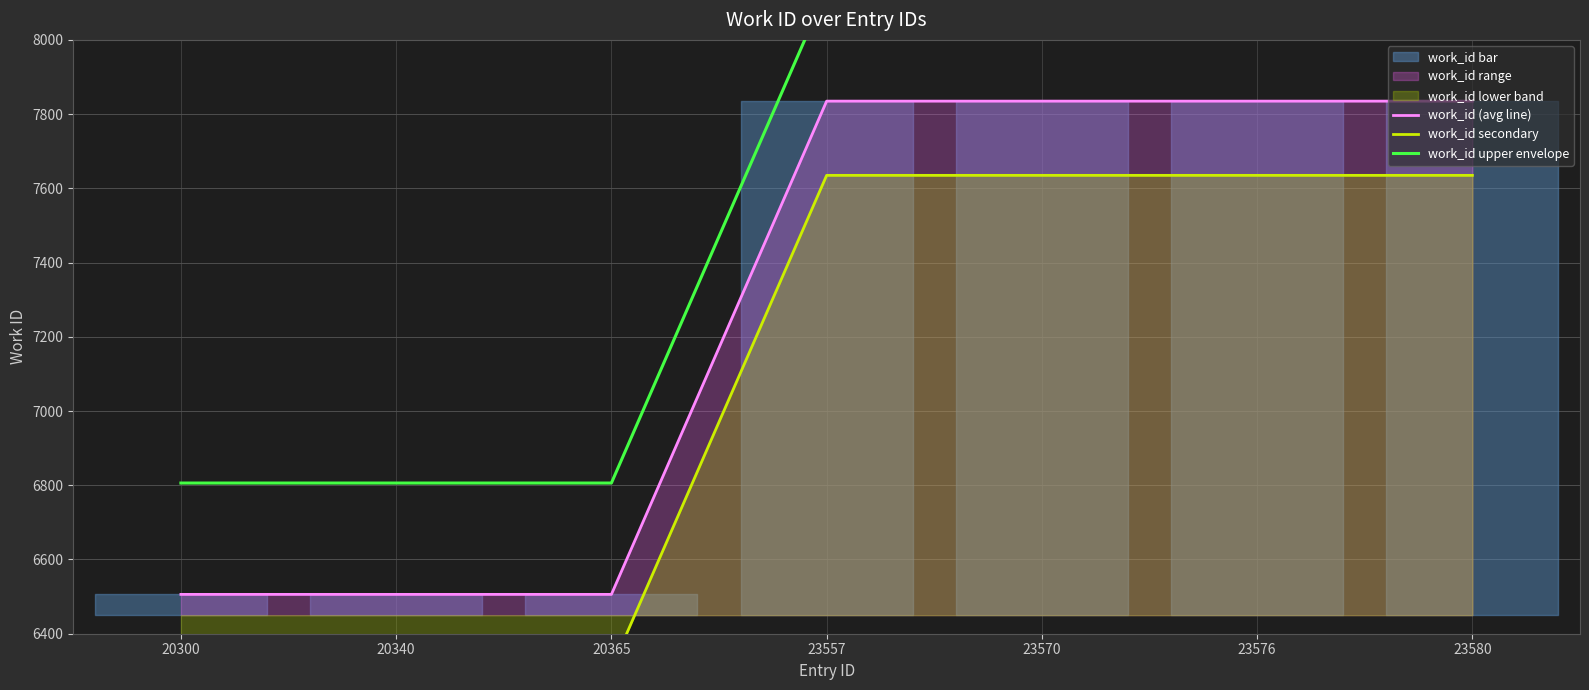

What is the difference between the maximum and minimum values in the work_id secondary series?

1329